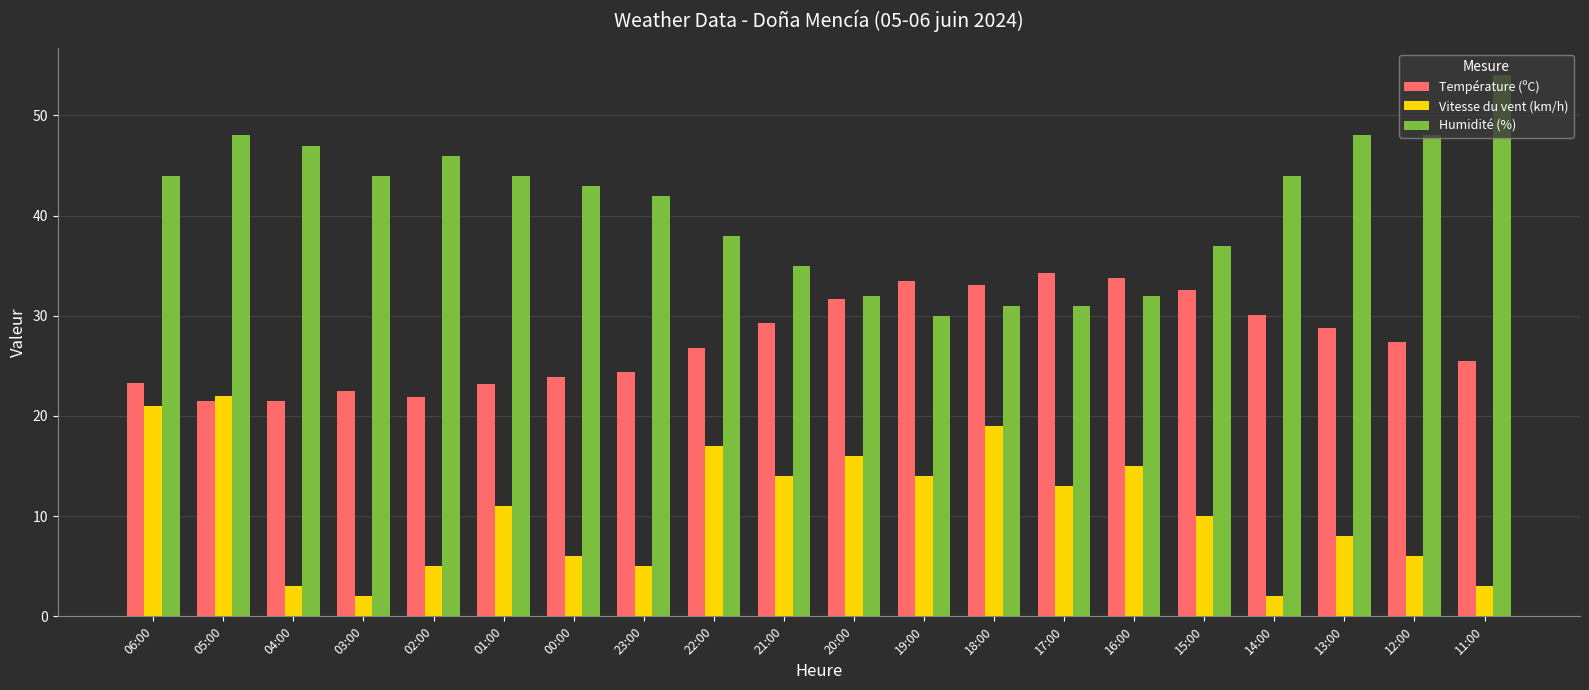

The Humidité (%) series shows 54.0 at 11:00. True or false?

True